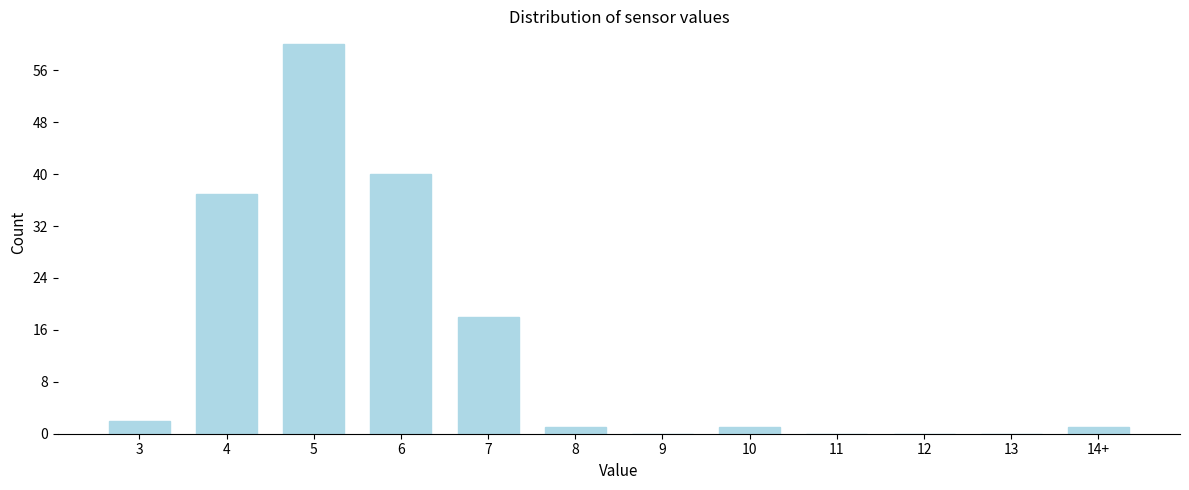

Reading right to left, list all the values displayed in this chart.

14+=1	13=0	12=0	11=0	10=1	9=0	8=1	7=18	6=40	5=60	4=37	3=2